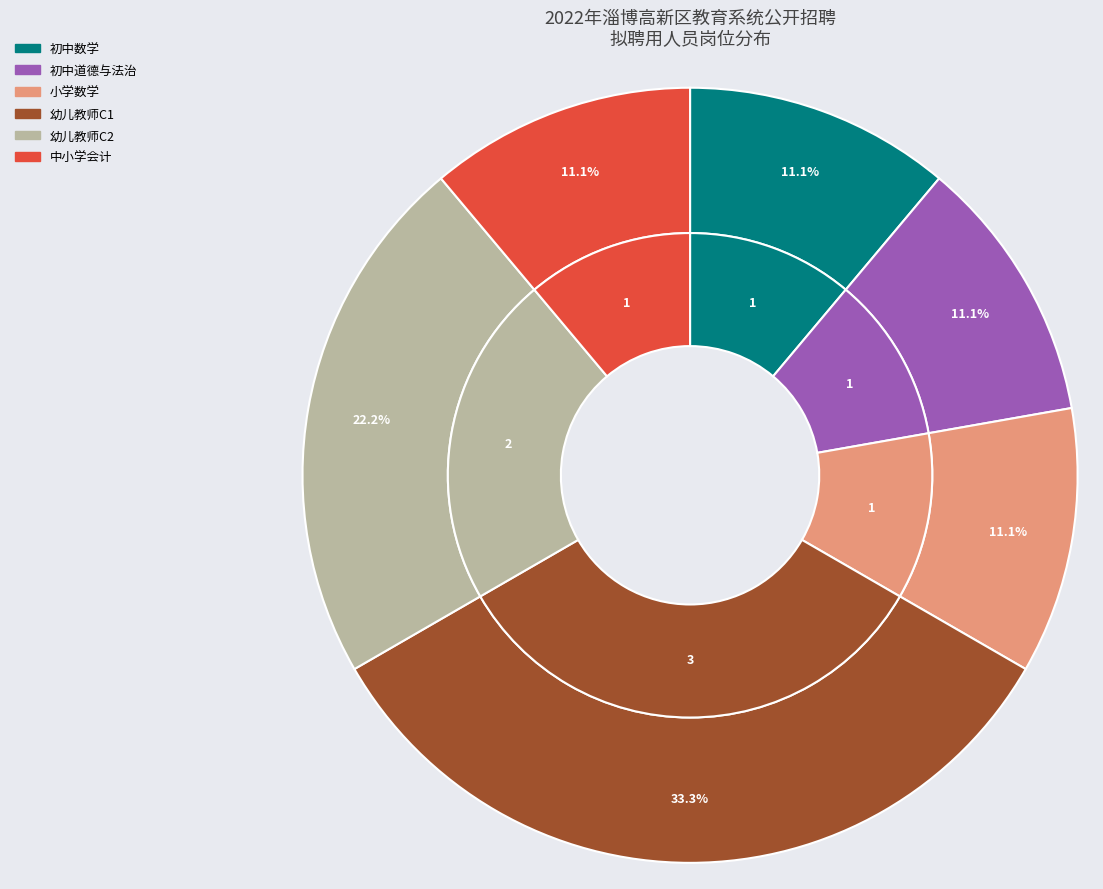

Which category has the smallest portion of the pie?

初中数学